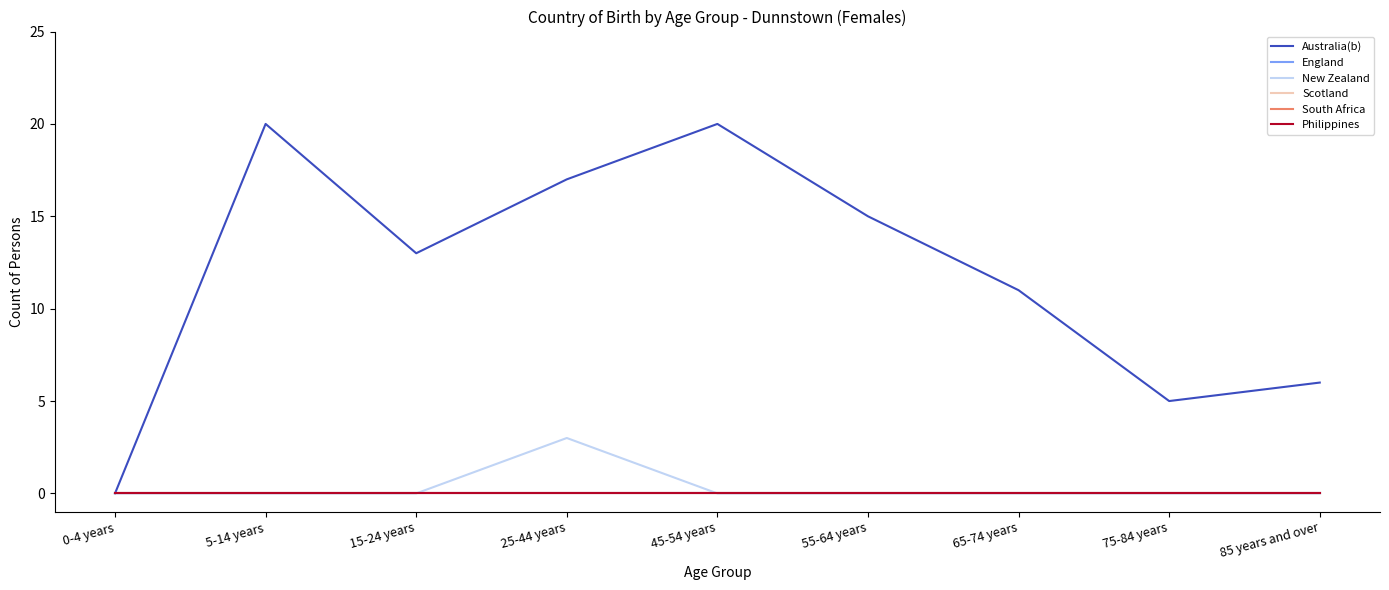

What is the total value across all series at 65-74 years?

11